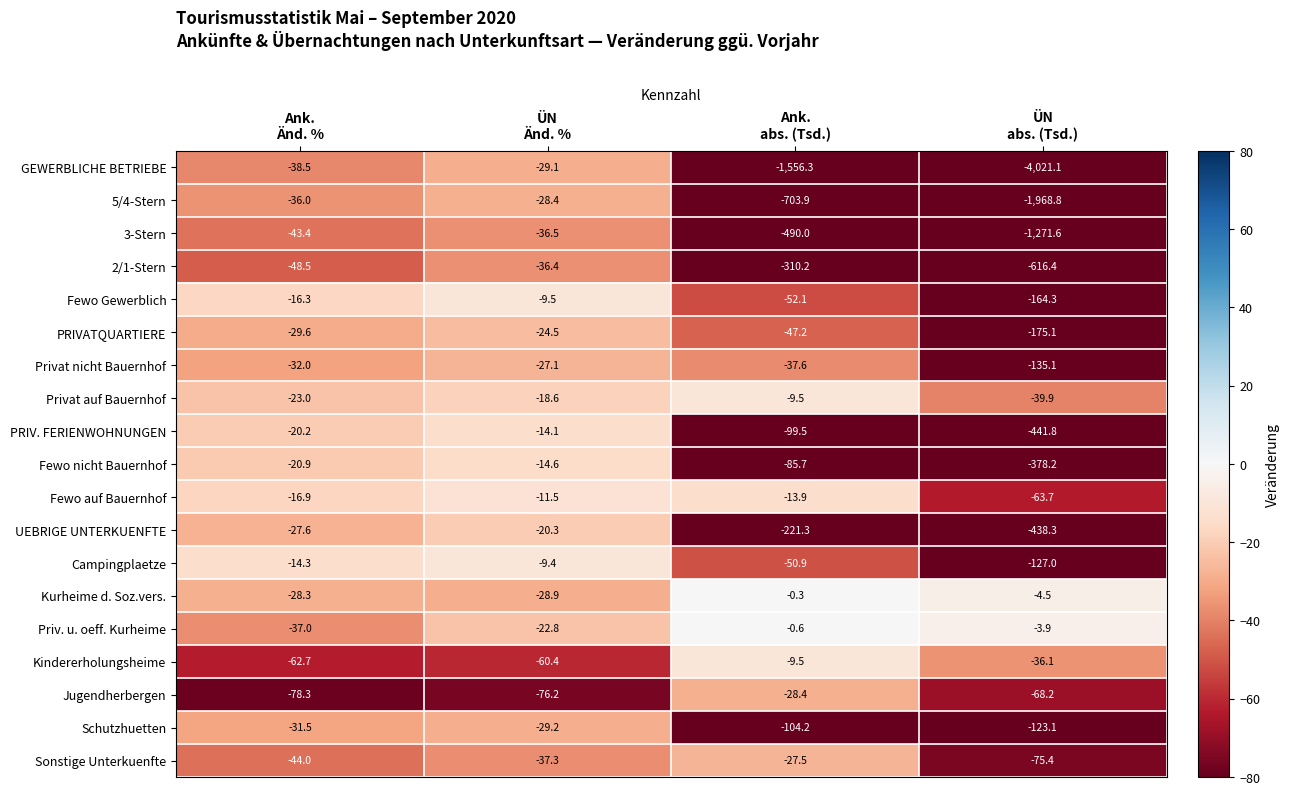

What is the difference between the second highest and minimum values in the Fewo nicht Bauernhof series?

357.3